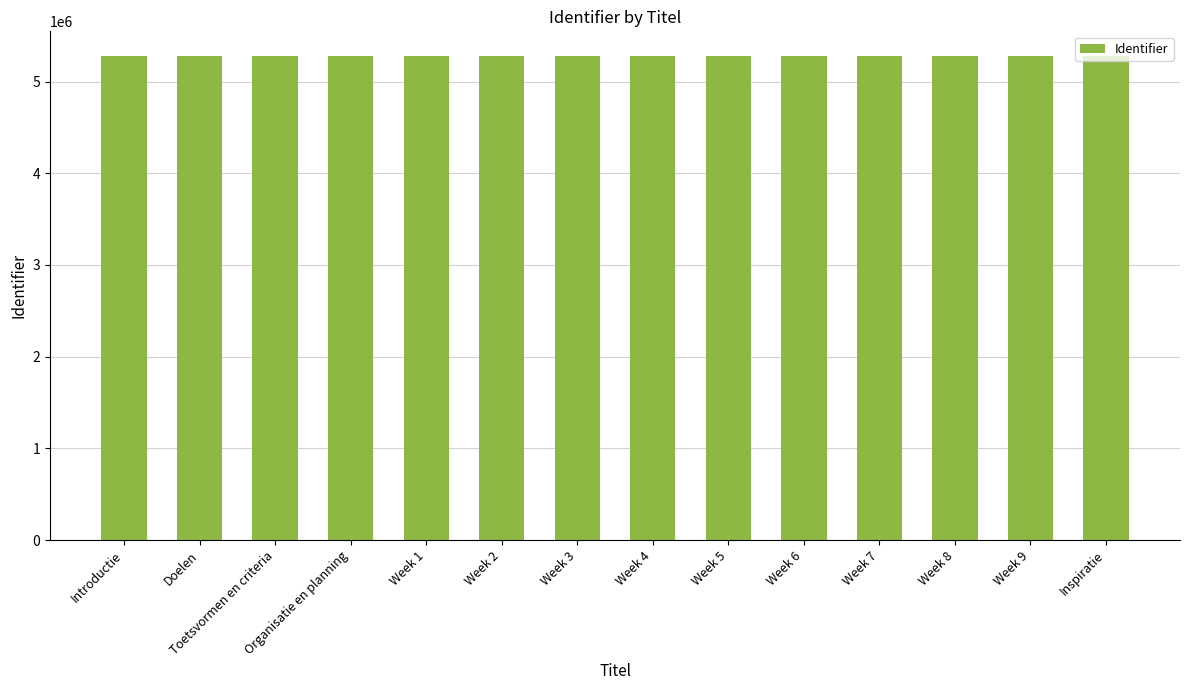

What position from the right is Week 6?

5